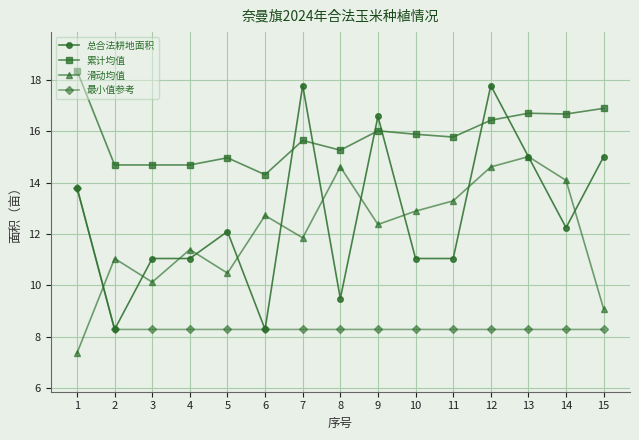

True or false: 总合法耕地面积 has more than 0 interior local peaks.

True